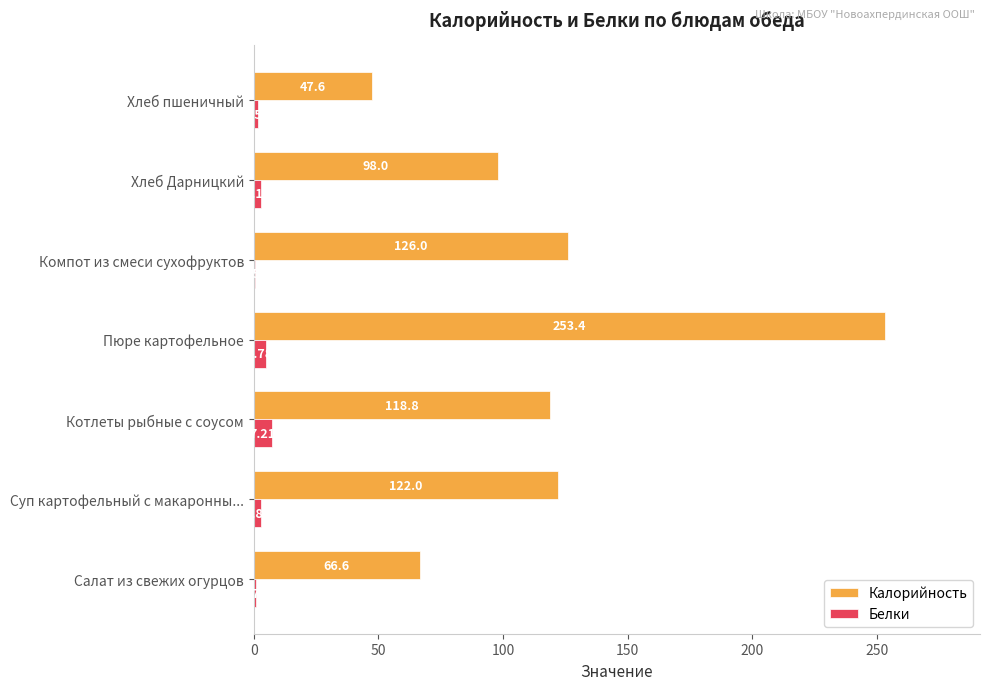

What are all the series names shown in the legend?

Калорийность, Белки